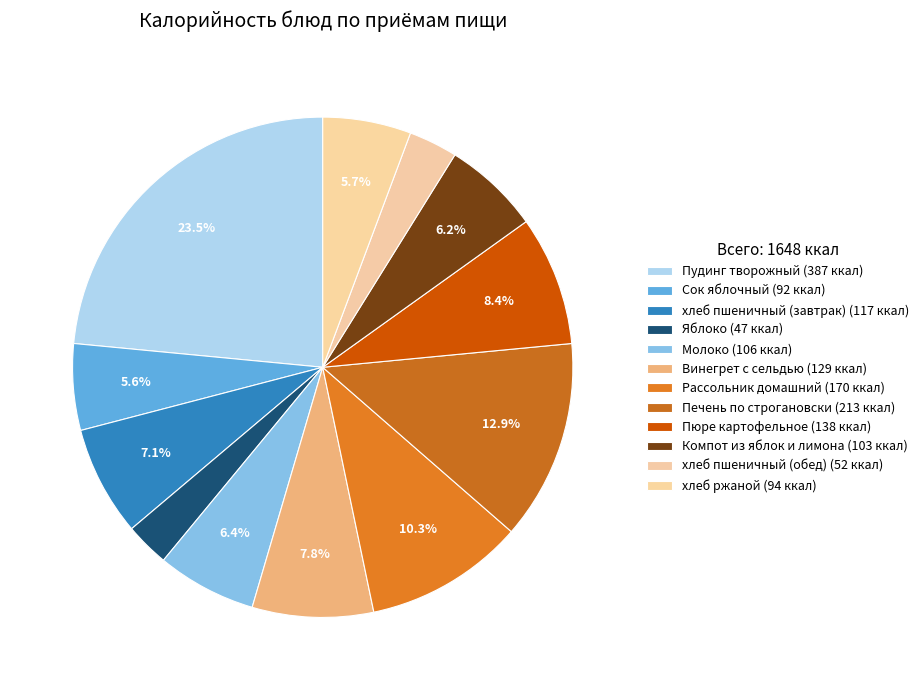

How many slices are in this pie chart?

12